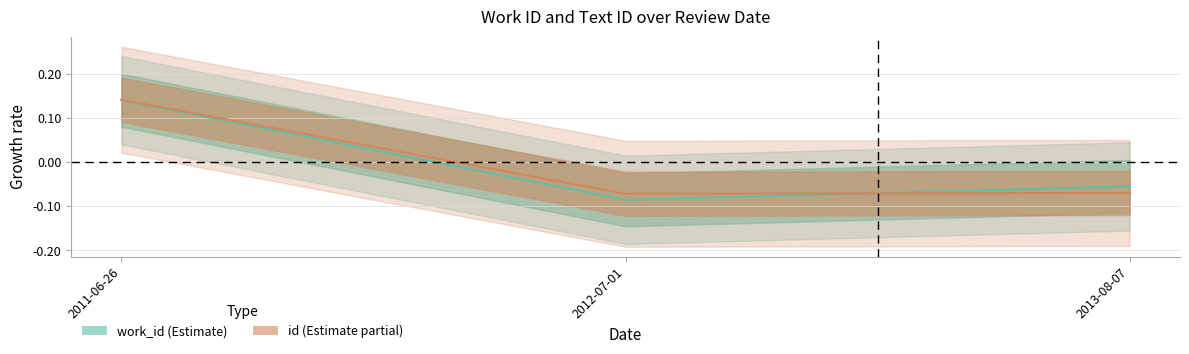

What are all the series names shown in the legend?

work_id, id